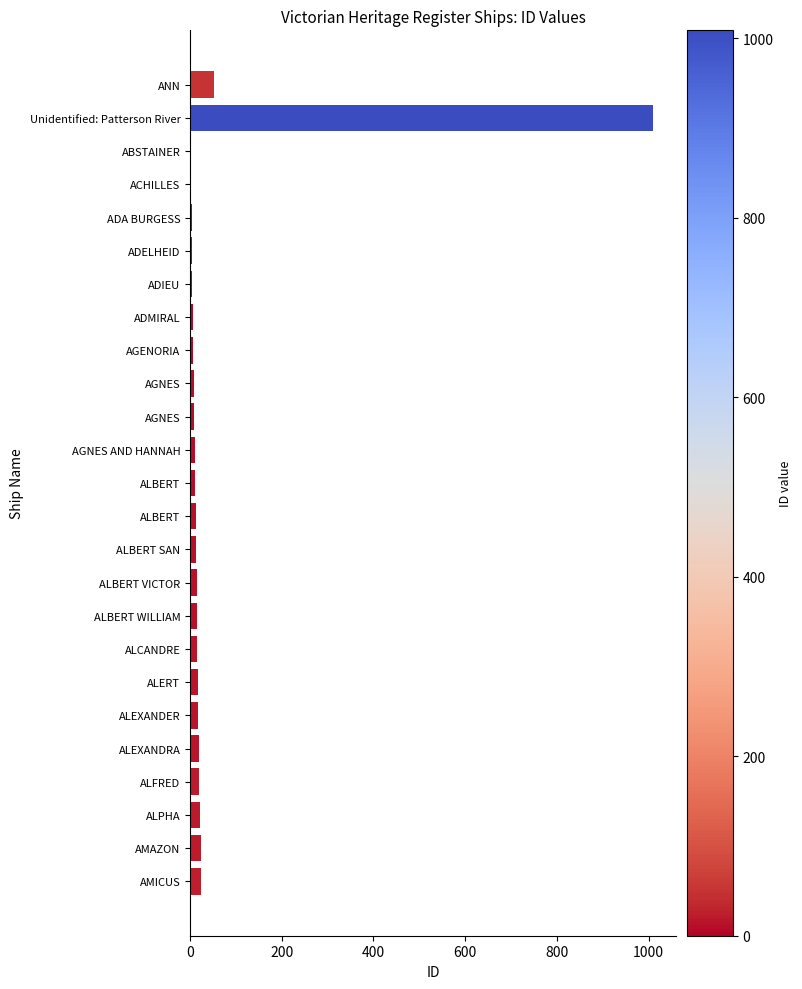

Count the number of data series in this chart.

1